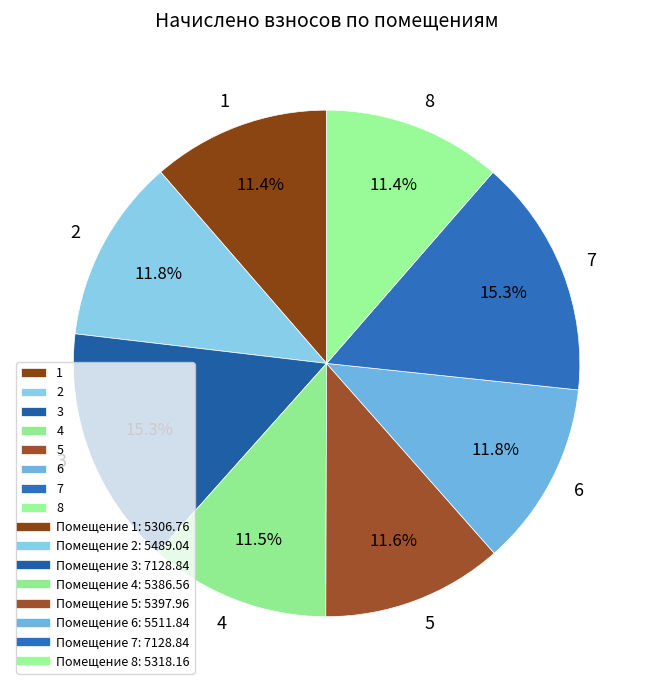

What percentage is NOT represented by 8?

88.6%